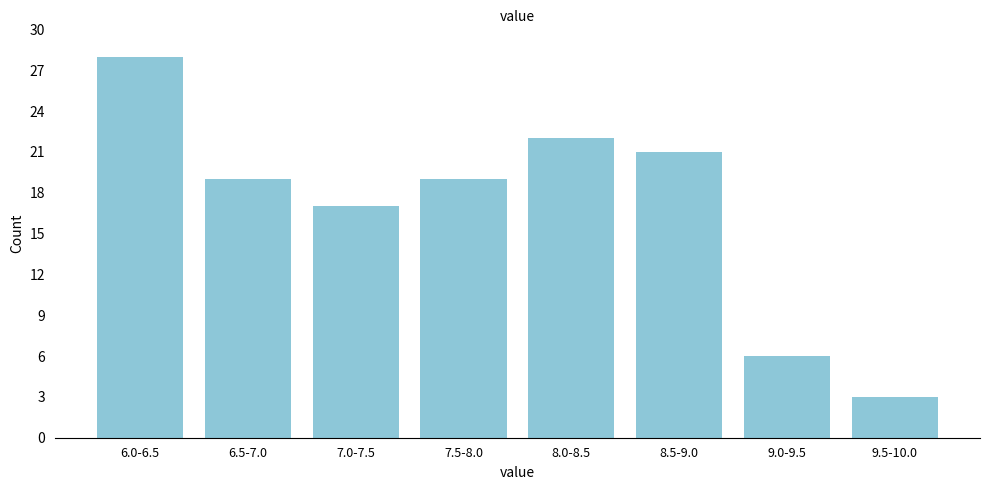

Reading left to right, extract all data points from this chart.

28	19	17	19	22	21	6	3